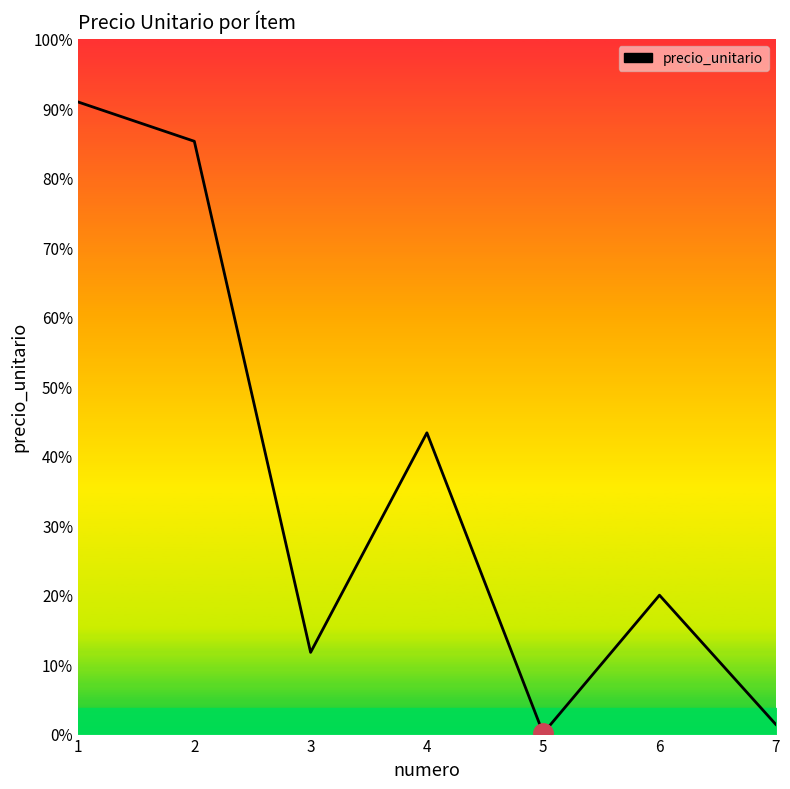

Reading left to right, transcribe all the data shown in this chart.

1=1711500	2=1604950	3=220000	4=815000	5=750	6=375000	7=25000